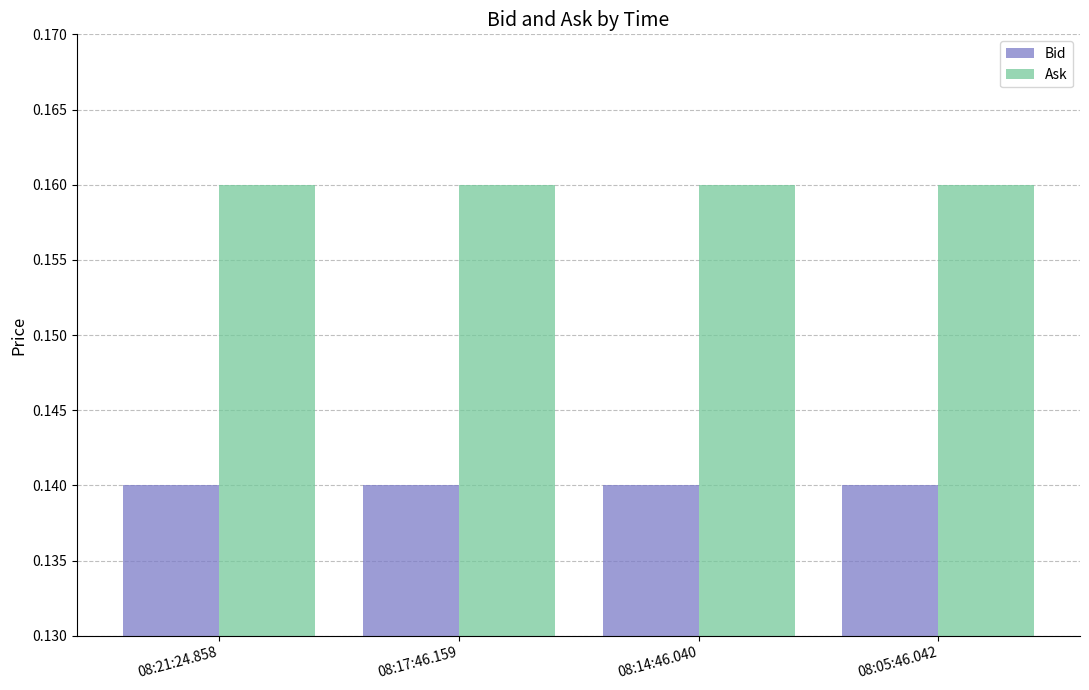

List the series in order of their peak value, lowest first.

Bid, Ask